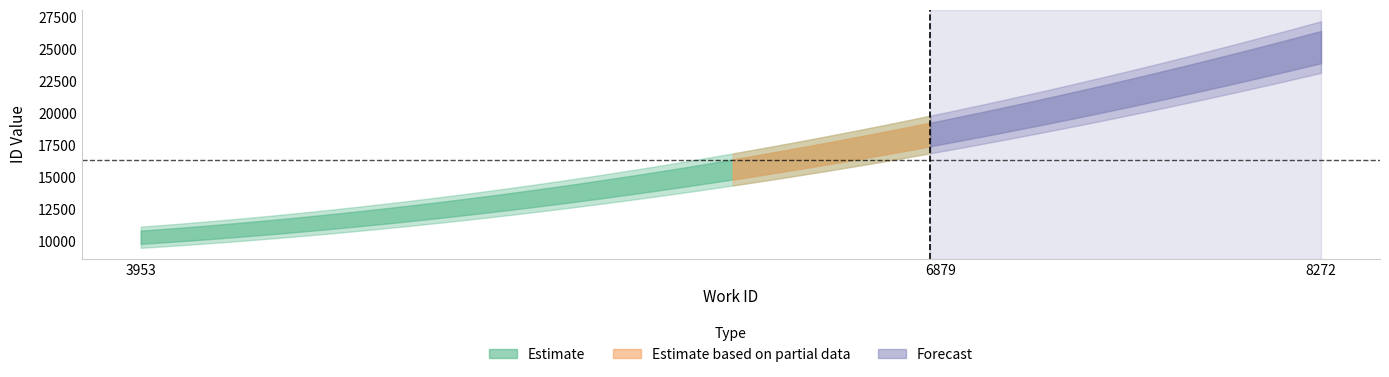

At how many categories does at least one series exceed 11624?

2